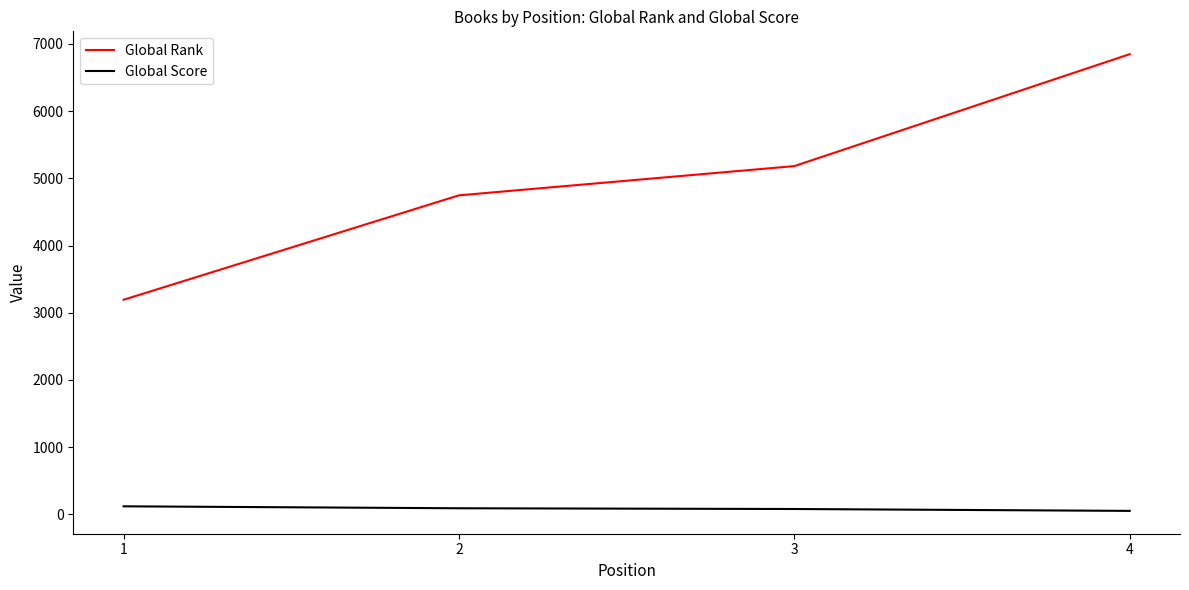

How many series are shown in this chart?

2